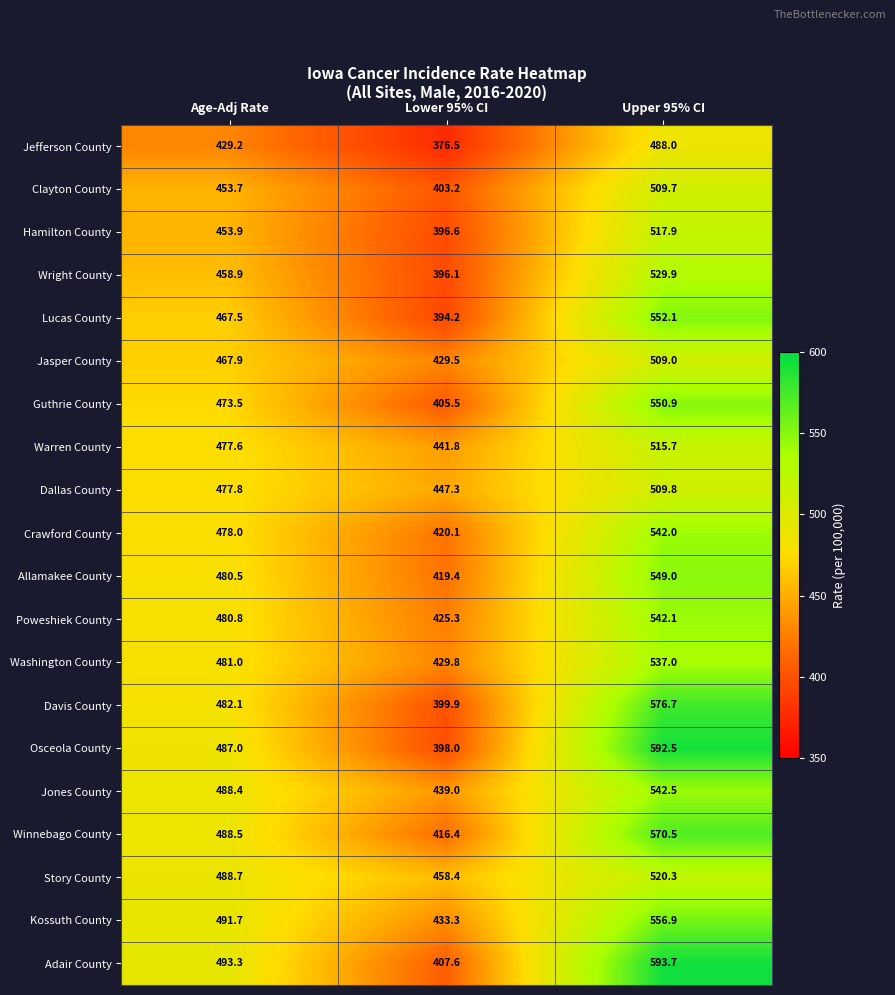

Which category has the lowest value across all series?

Lower 95% CI